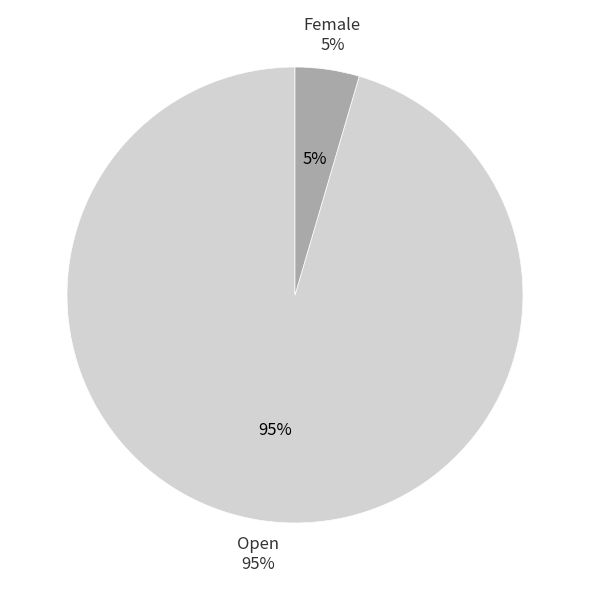

Does Open account for over 50% of the chart?

Yes